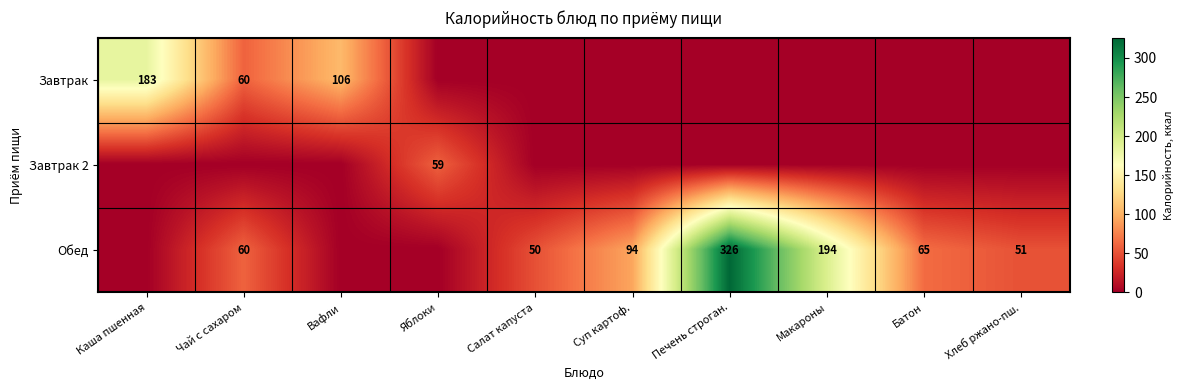

The Завтрак series shows 183 at Каша пшенная. True or false?

True